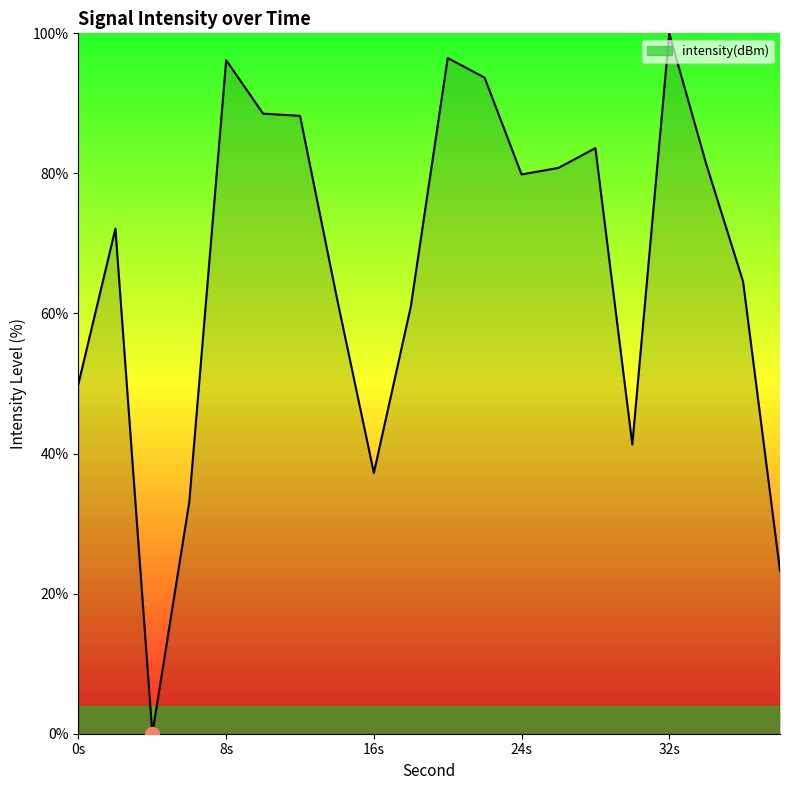

What is the difference between the maximum and minimum values?

100.0